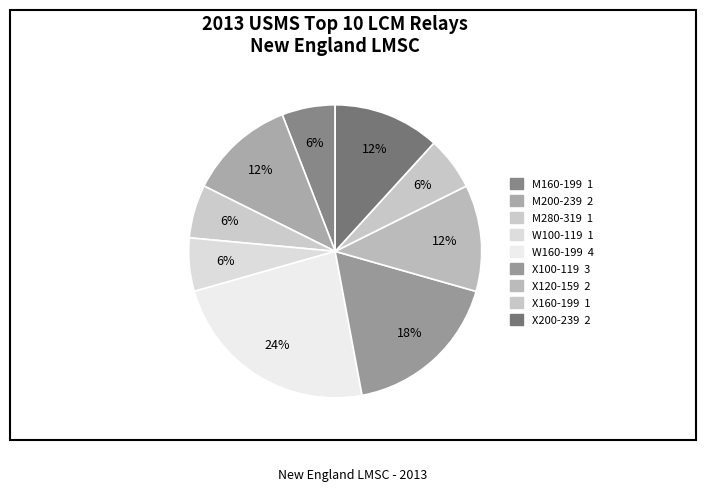

What percentage is the M280-319 slice, to the nearest percent?

6%